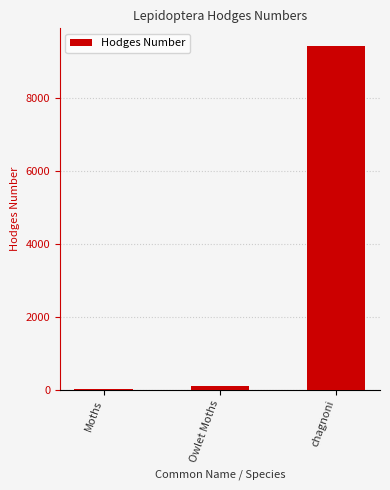

Between Moths and chagnoni, which is larger?

chagnoni